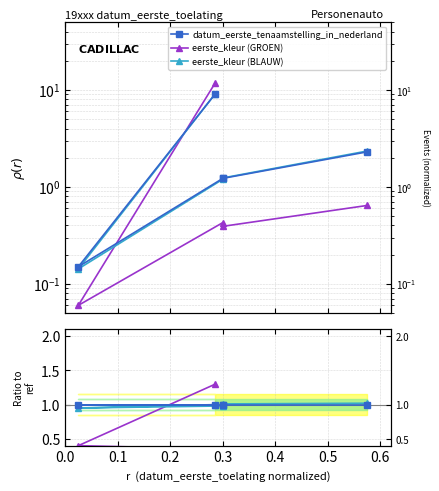

What are all the series names shown in the legend?

datum_eerste_tenaamstelling_in_nederland, eerste_kleur (GROEN), eerste_kleur (BLAUW)